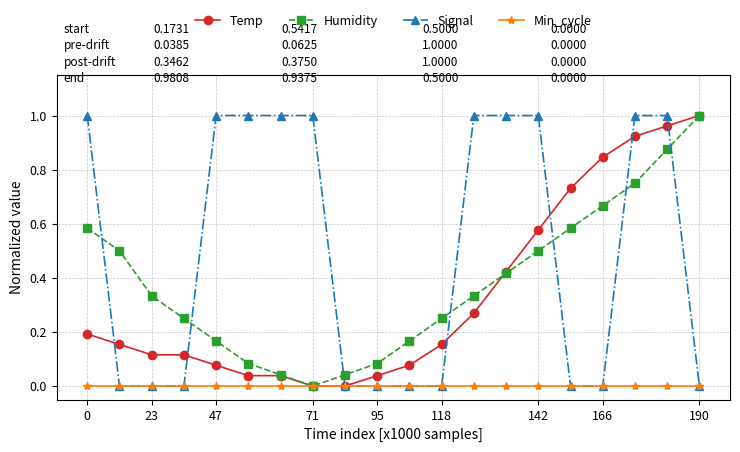

Which series ends up on top after the final intersection of Humidity and Signal?

Humidity